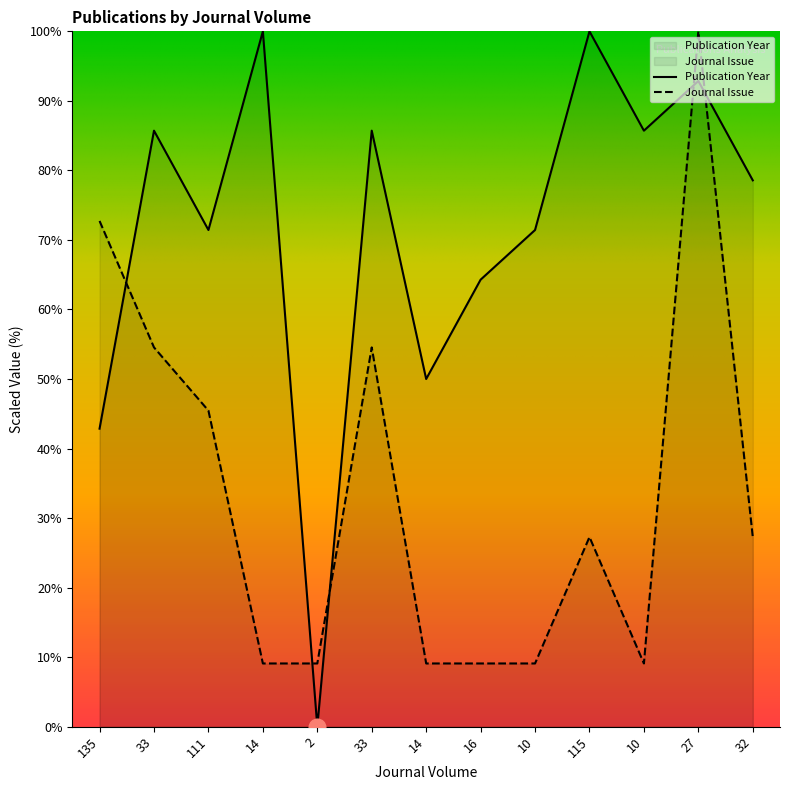

At which label is Publication Year closest to 50?

14